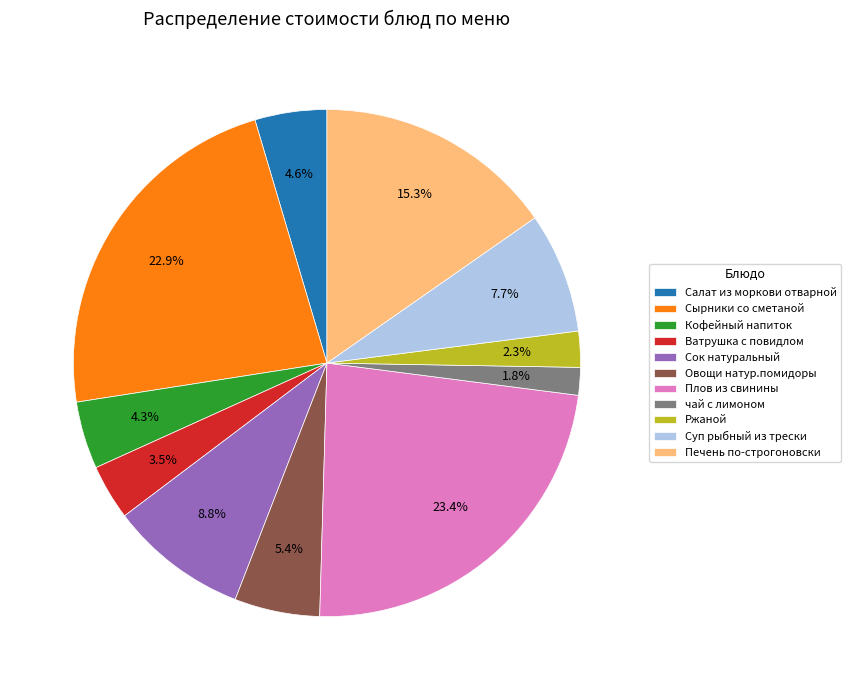

What percentage do Плов из свинины and Суп рыбный из трески together represent?

31.1%